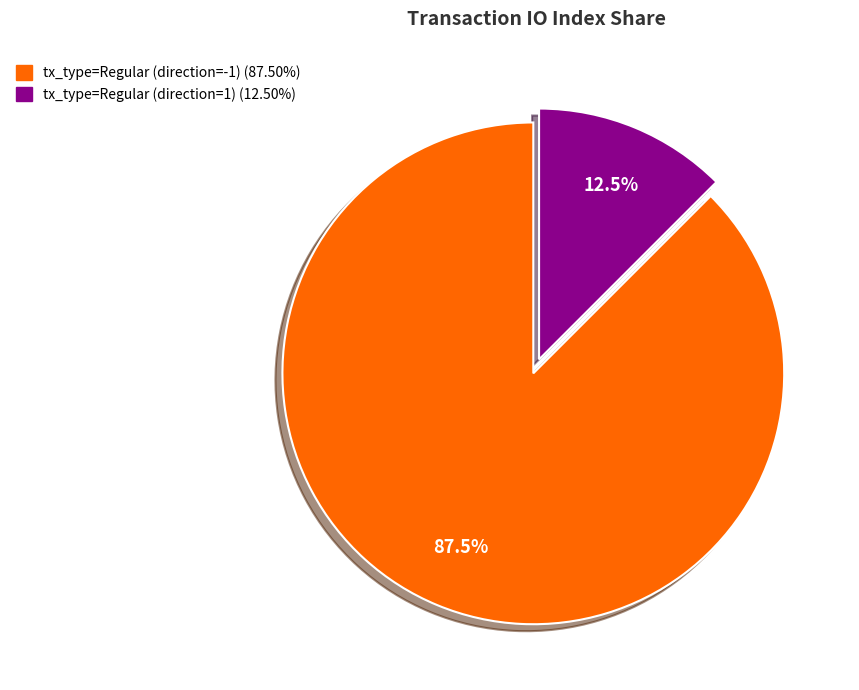

Which slice is the largest?

tx_type=Regular (direction=-1)